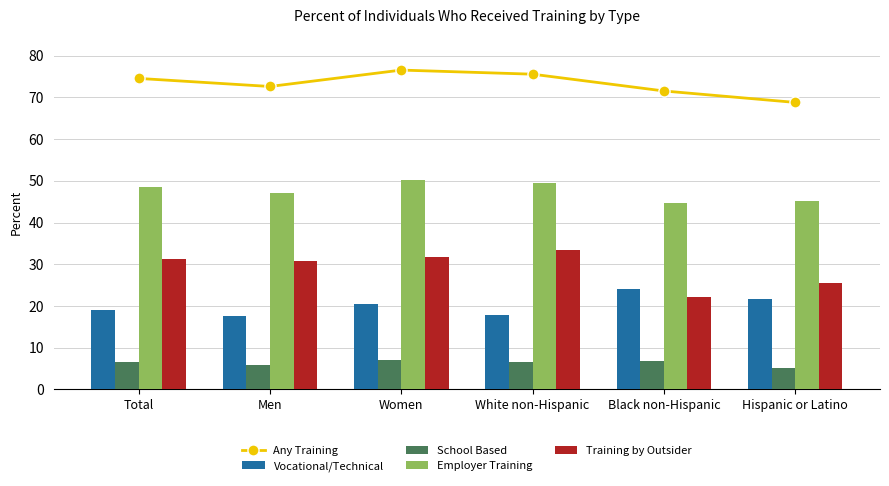

What is the lowest value of the Training by Outsider series?

22.1